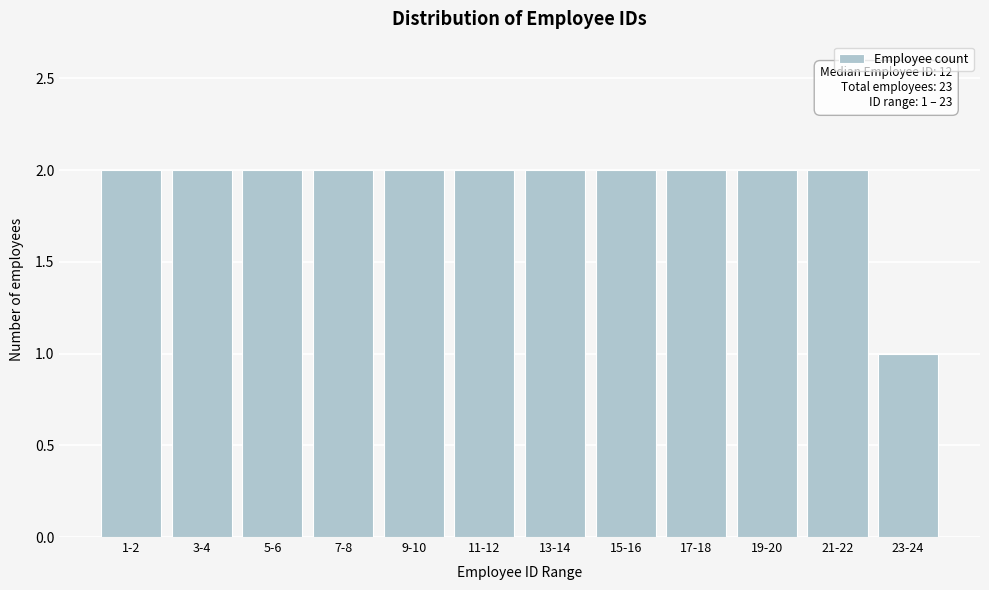

Reading left to right, list all the values displayed in this chart.

1-2=2	3-4=2	5-6=2	7-8=2	9-10=2	11-12=2	13-14=2	15-16=2	17-18=2	19-20=2	21-22=2	23-24=1